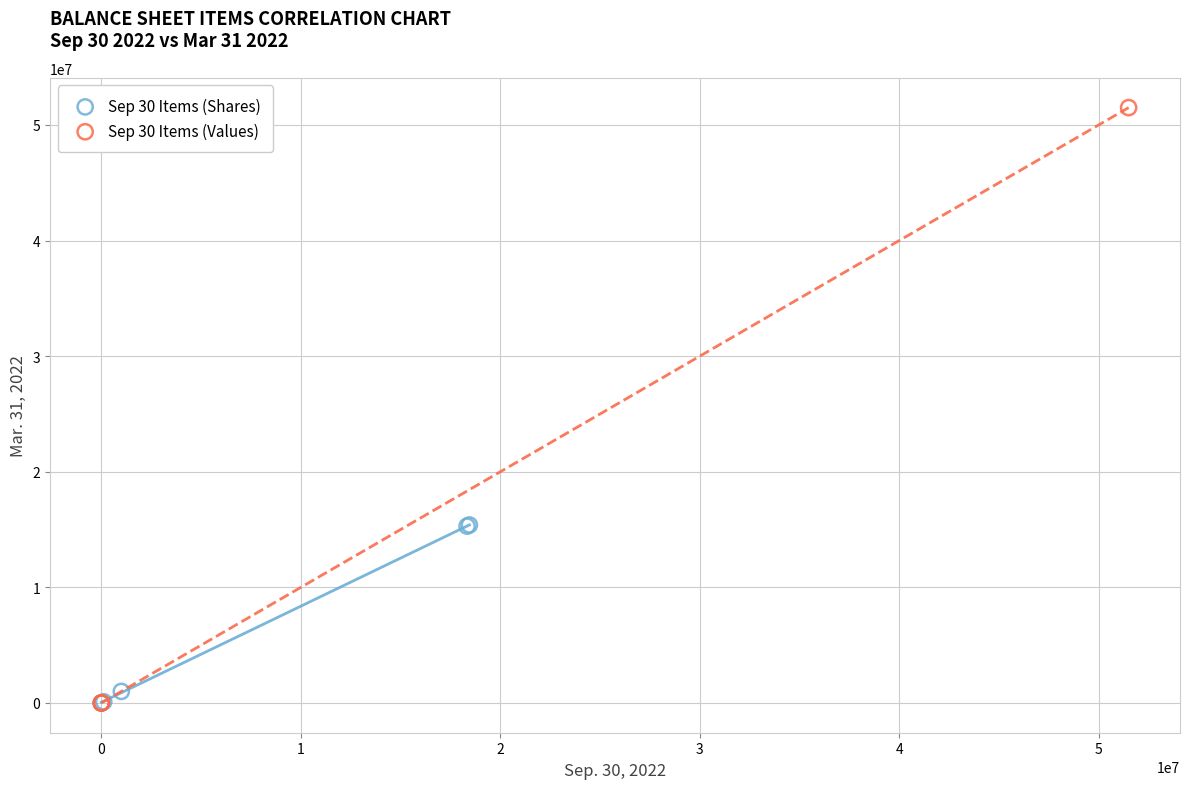

What are all the series names shown in the legend?

Sep 30 Items (Shares), Sep 30 Items (Values)